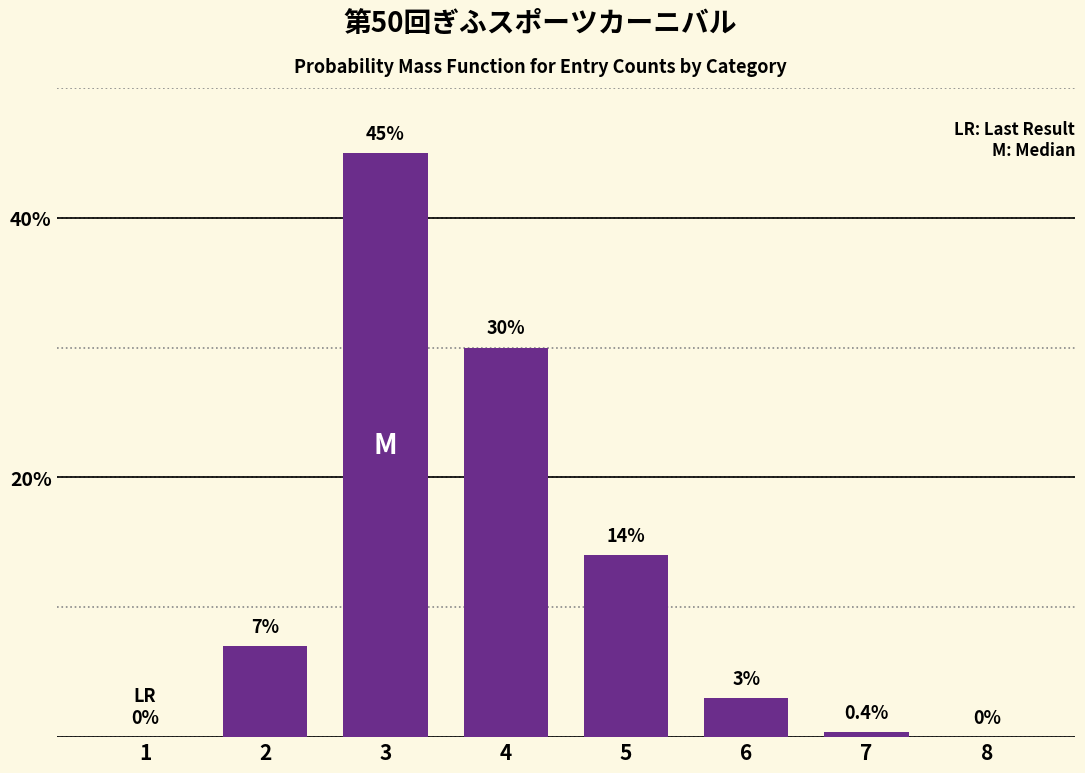

Reading right to left, list all the values displayed in this chart.

8=0.0	7=0.4	6=3.0	5=14.0	4=30.0	3=45.0	2=7.0	1=0.0